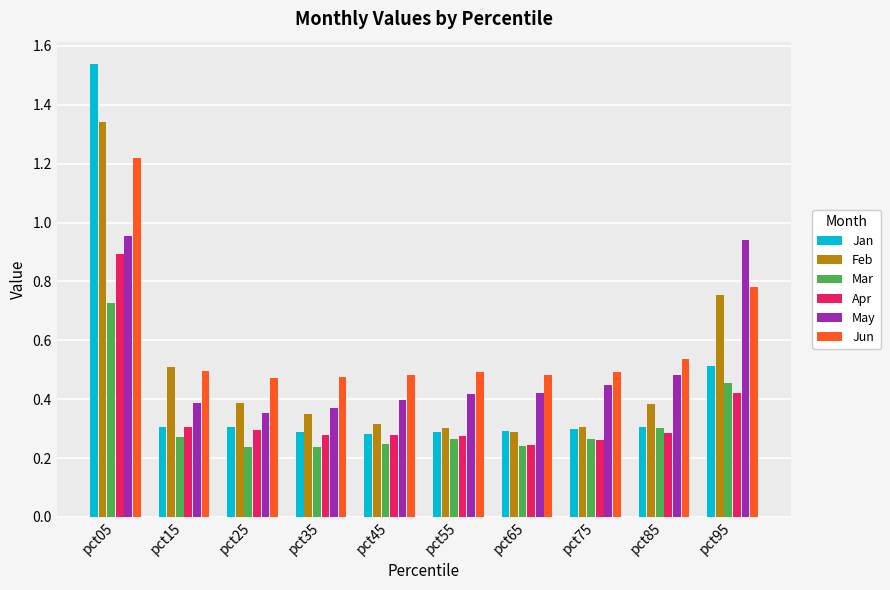

Which category has the highest value in the Apr series?

pct05